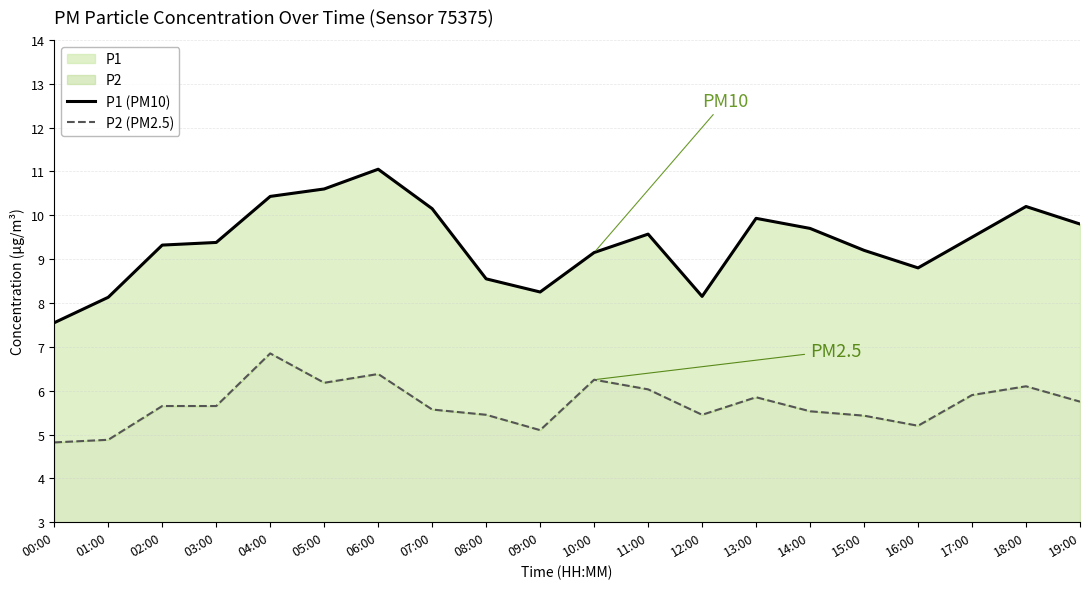

Which series has the largest range (max minus min)?

P1 (PM10)